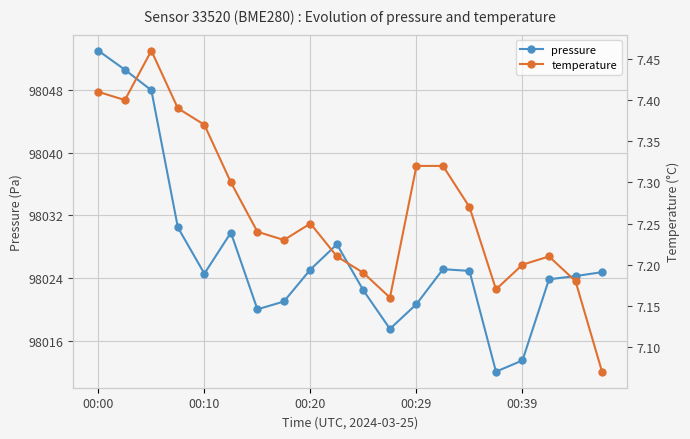

At which label does pressure reach its peak?

00:00